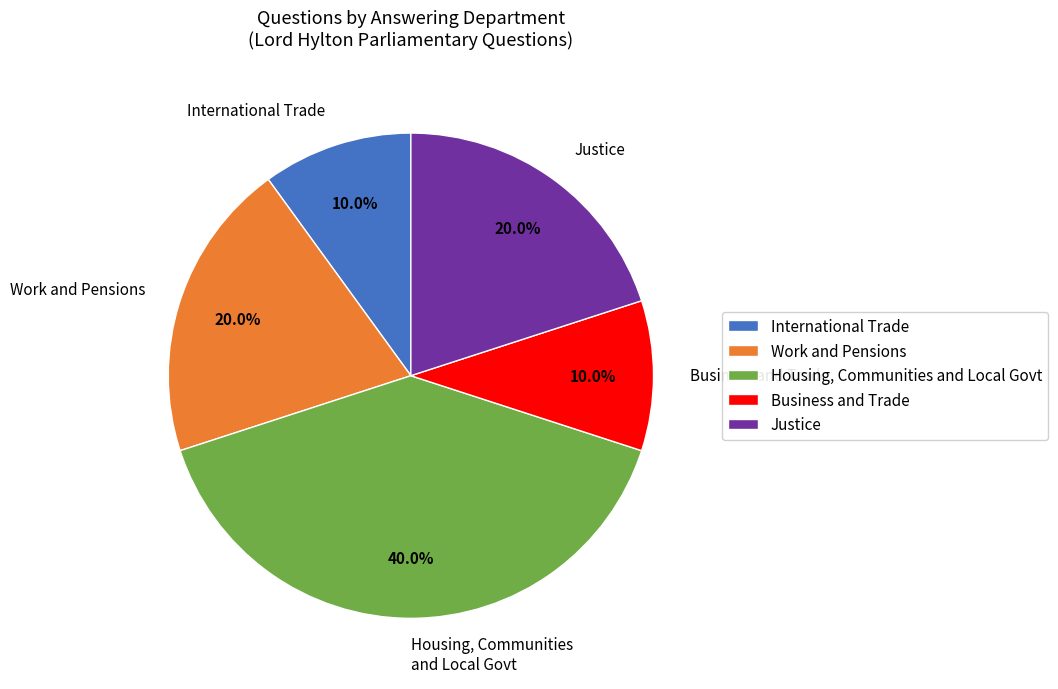

Which category has the biggest portion of the pie?

Housing, Communities and Local Govt